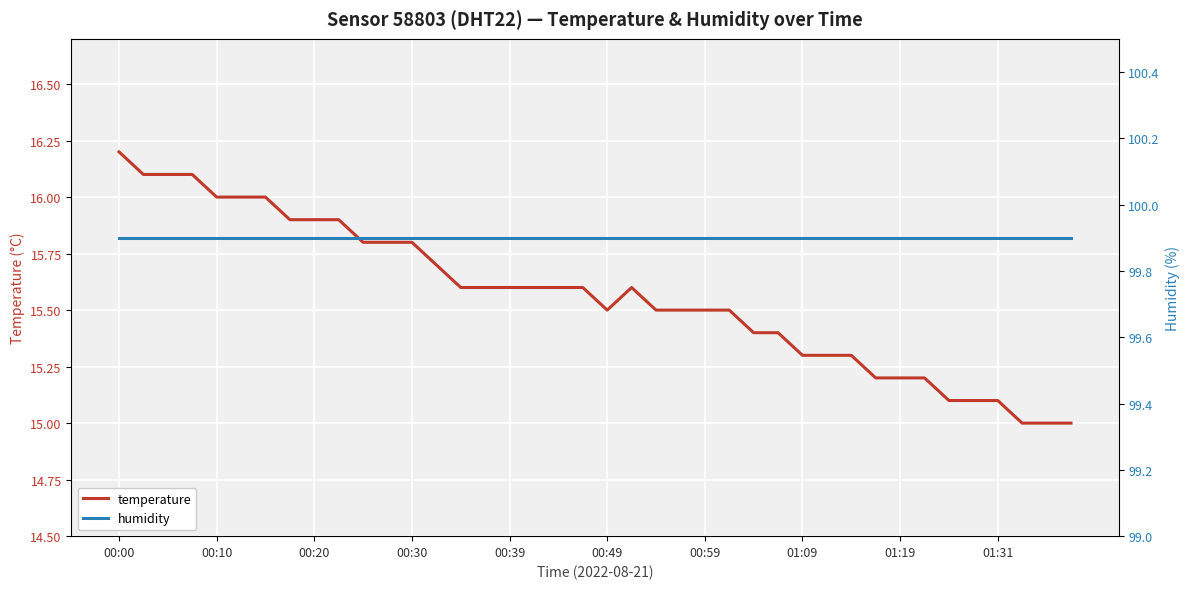

At which category does the chart reach its peak across all series?

00:00